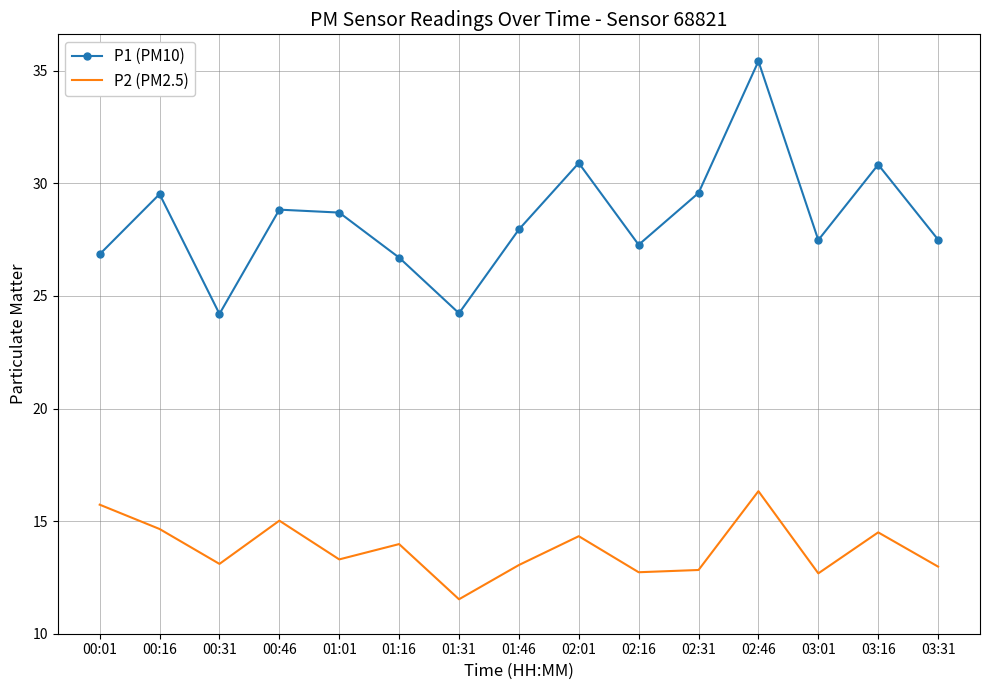

What is the difference between the P2 (PM2.5) values at 01:16 and 03:01?

1.3